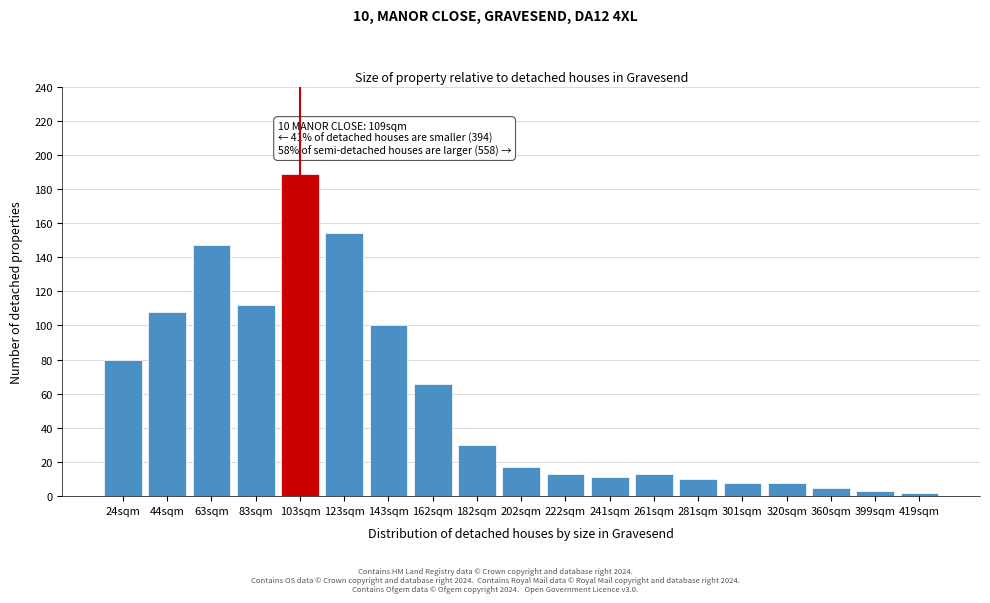

Reading left to right, transcribe all the data shown in this chart.

24sqm=80	44sqm=108	63sqm=147	83sqm=112	103sqm=189	123sqm=154	143sqm=100	162sqm=66	182sqm=30	202sqm=17	222sqm=13	241sqm=11	261sqm=13	281sqm=10	301sqm=8	320sqm=8	360sqm=5	399sqm=3	419sqm=2